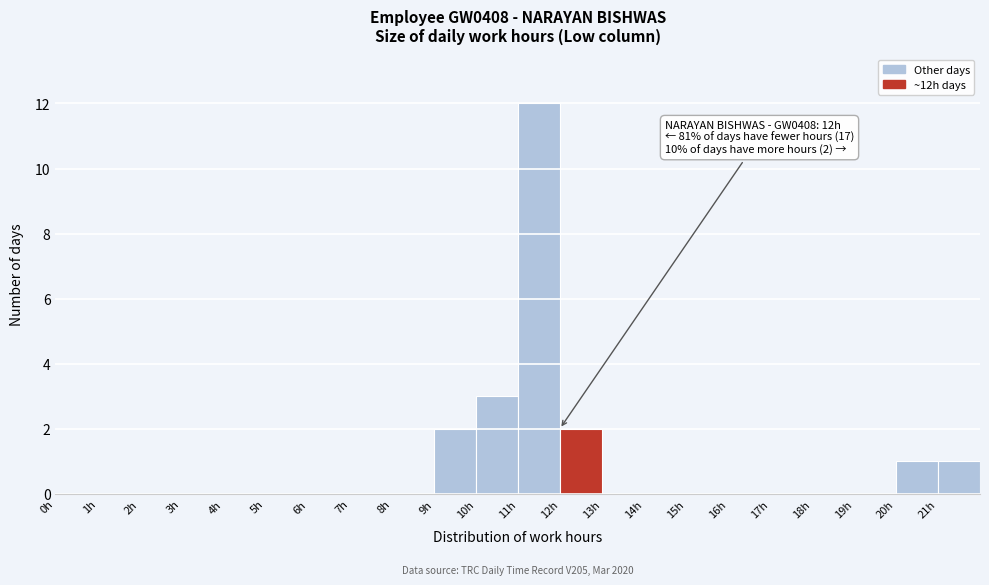

Which range on the x-axis has the tallest bar?

11 to 12